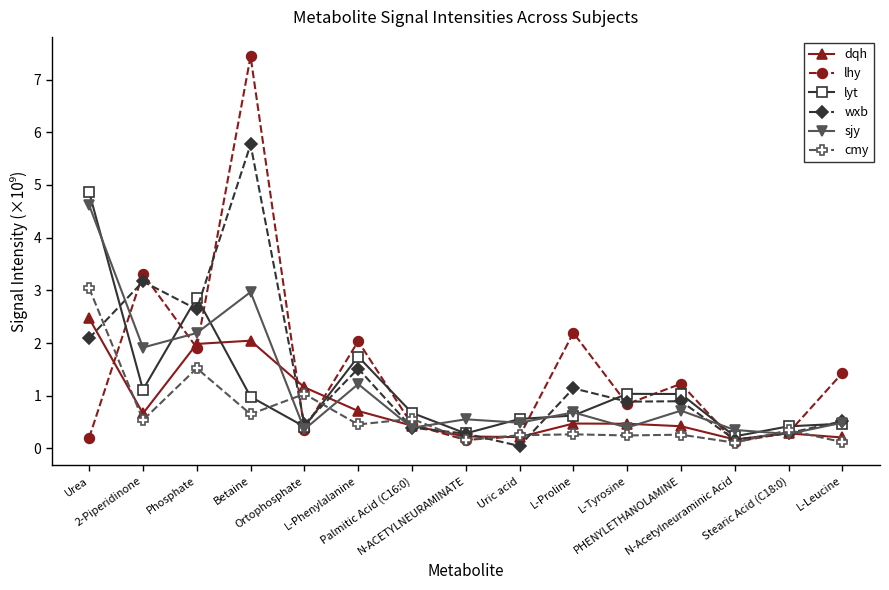

True or false: wxb and sjy cross at least once.

True